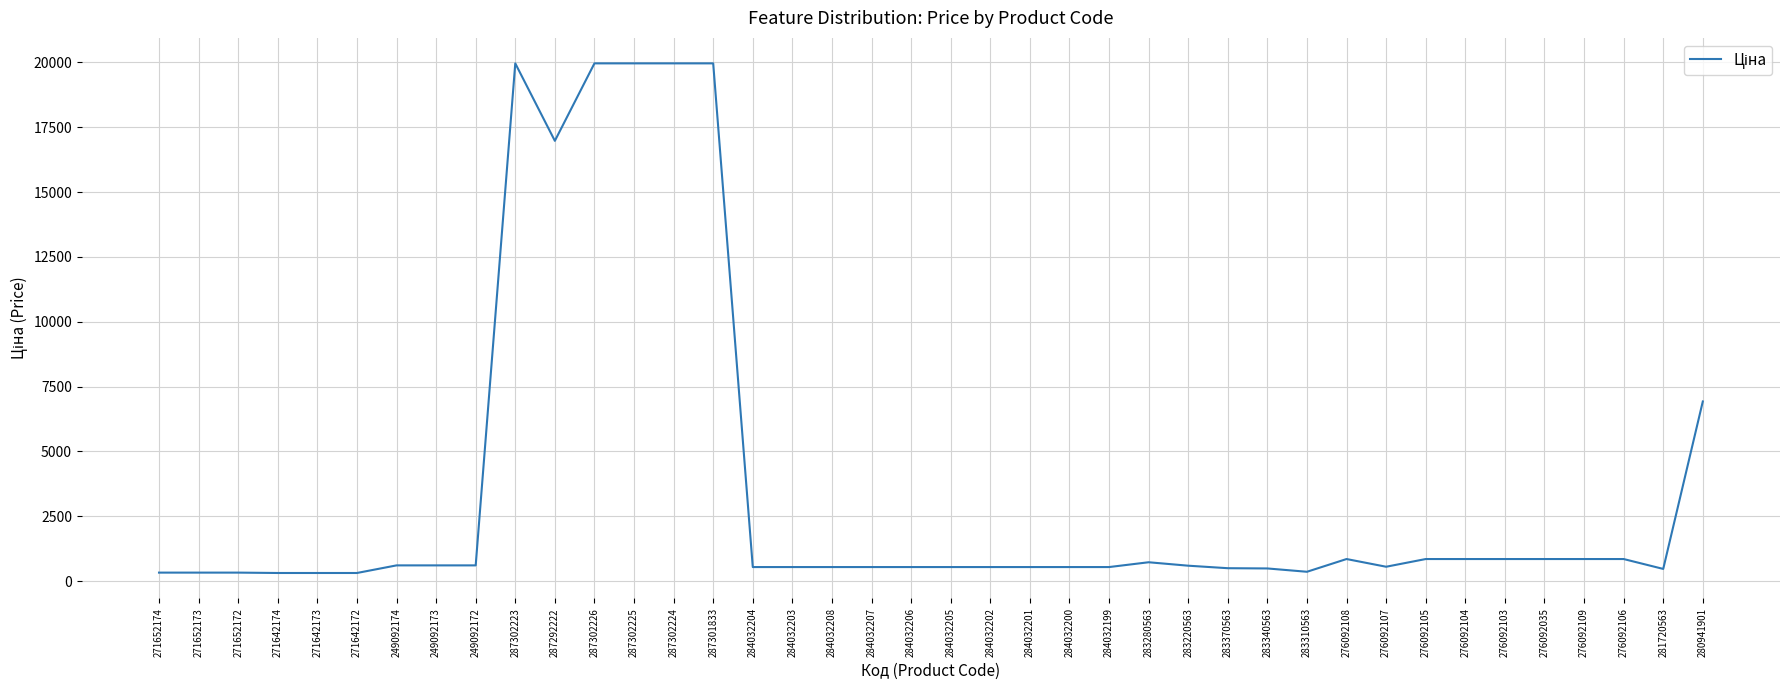

Where is the data nearest to the value 10137?

280941901